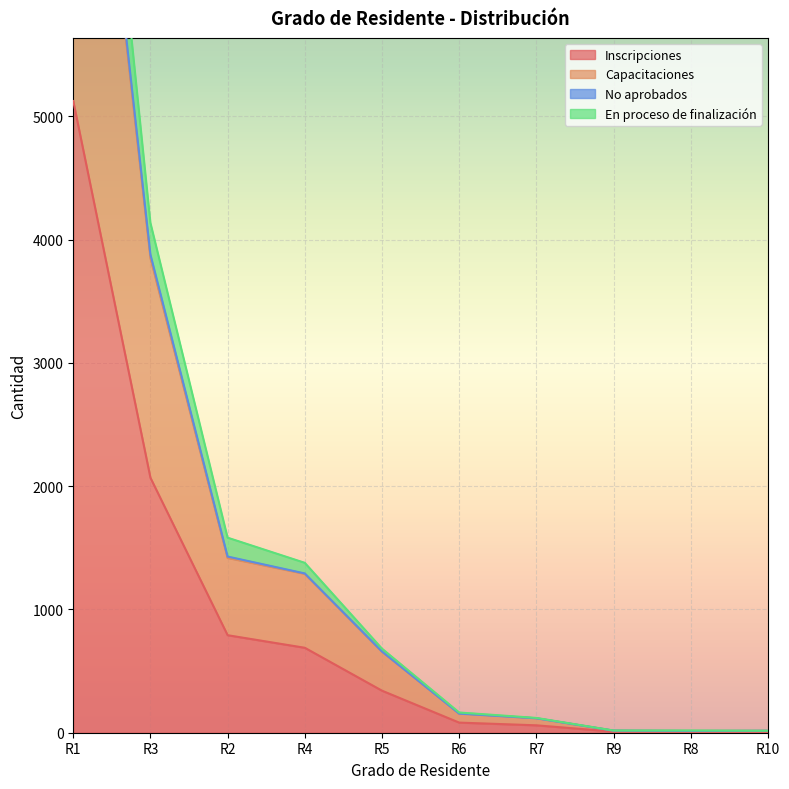

What position from the left is R9?

8